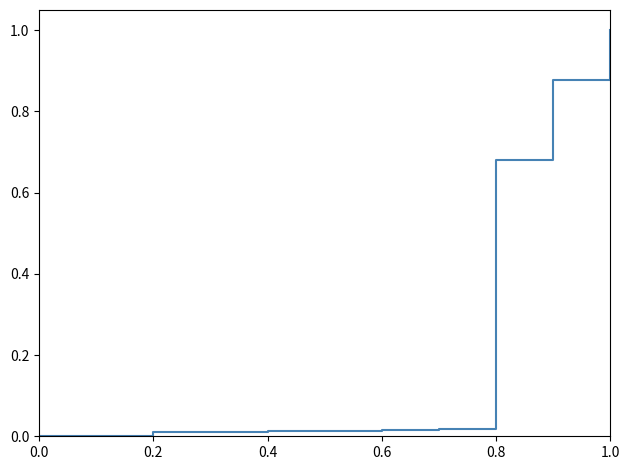

Does the chart have visible grid lines?

No